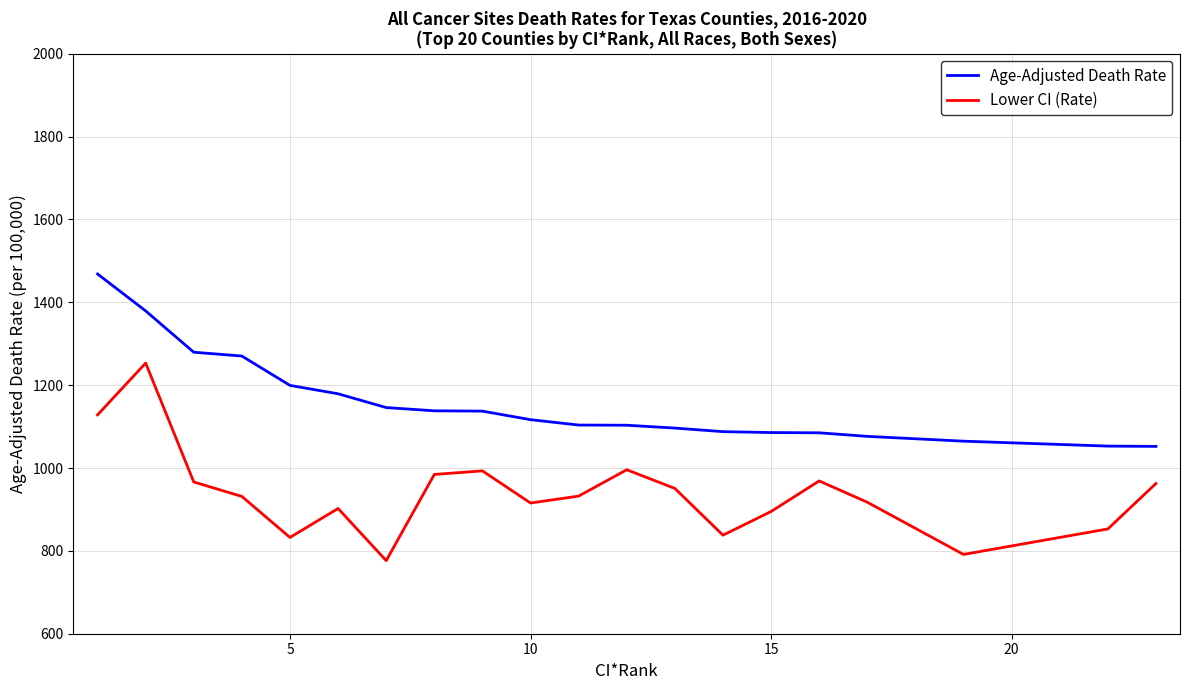

True or false: Lower CI (Rate) has more than 1 interior local peaks.

True